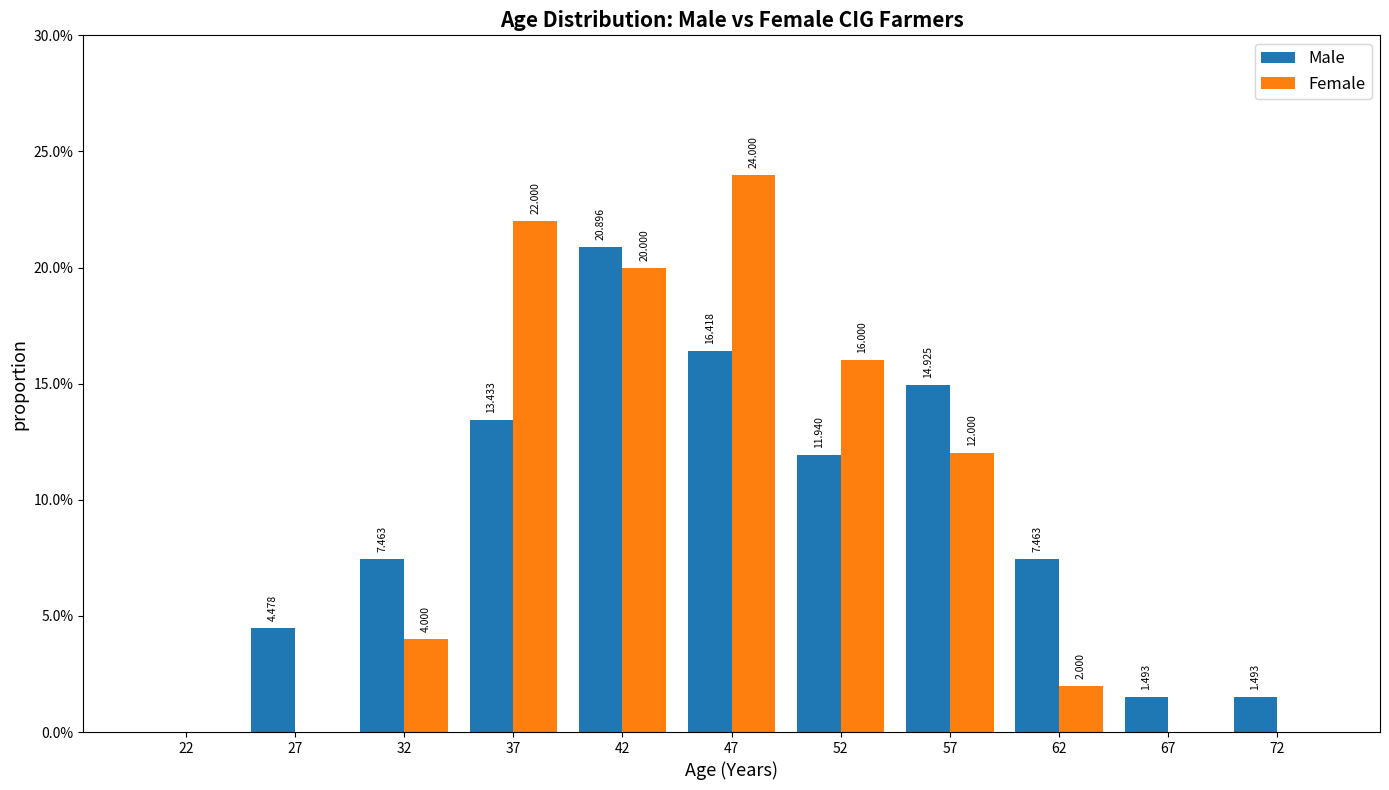

In the Male series, which range on the x-axis has the tallest bar?

40 to 45